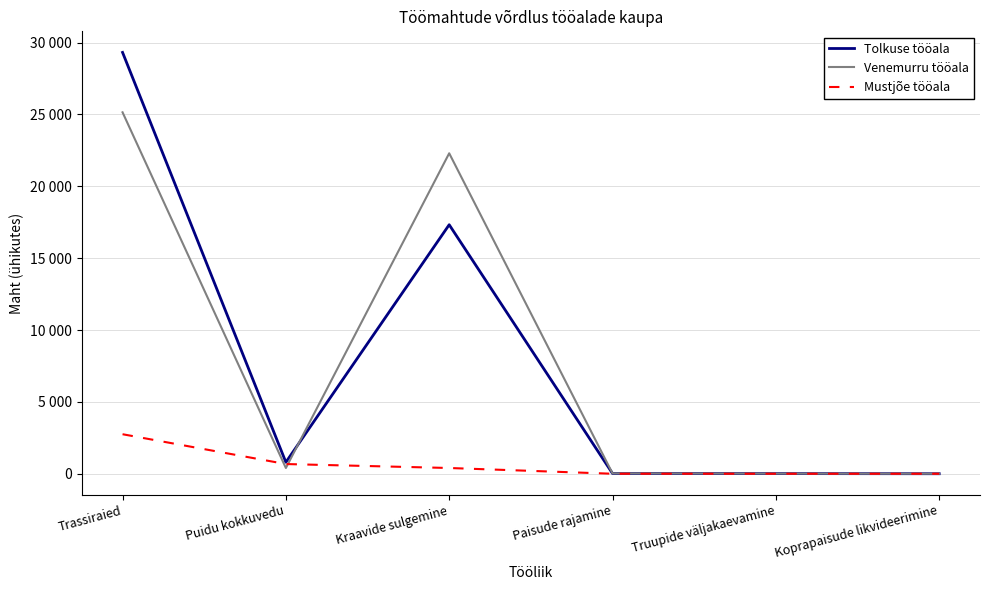

At which category does Tolkuse tööala reach its first local valley?

Puidu kokkuvedu